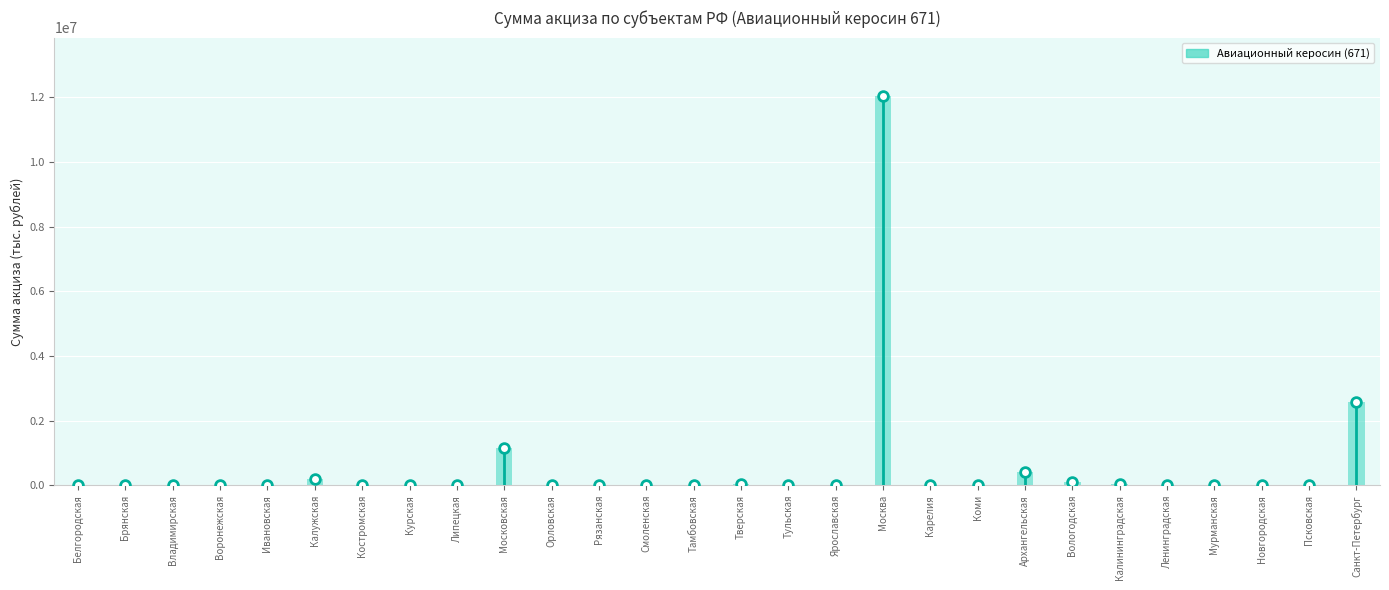

List the labels in order of value, largest first.

Москва, Санкт-Петербург, Московская, Архангельская, Калужская, Вологодская, Калининградская, Тверская, Коми, Костромская, Карелия, Белгородская, Брянская, Владимирская, Воронежская, Ивановская, Курская, Липецкая, Орловская, Рязанская, Смоленская, Тамбовская, Тульская, Ярославская, Ленинградская, Мурманская, Новгородская, Псковская